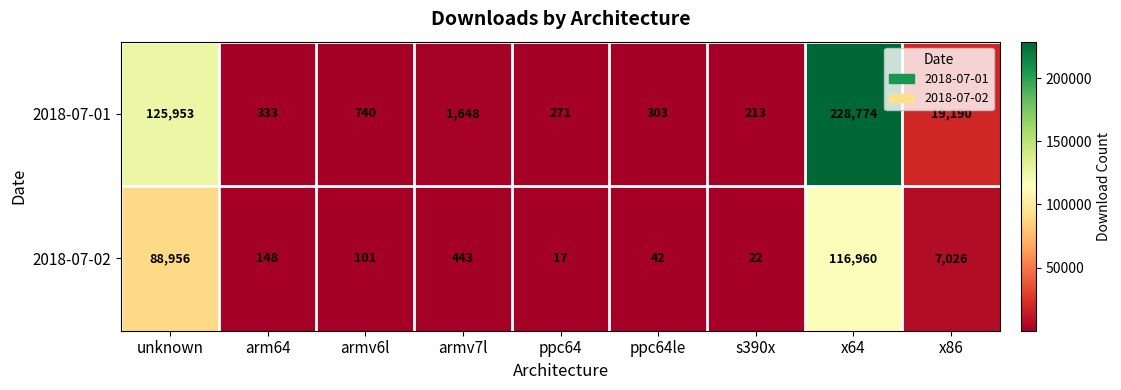

Reading left to right, list all the values displayed in this chart.

2018-07-01: unknown=125953	arm64=333	armv6l=740	armv7l=1648	ppc64=271	ppc64le=303	s390x=213	x64=228774	x86=19190
2018-07-02: unknown=88956	arm64=148	armv6l=101	armv7l=443	ppc64=17	ppc64le=42	s390x=22	x64=116960	x86=7026